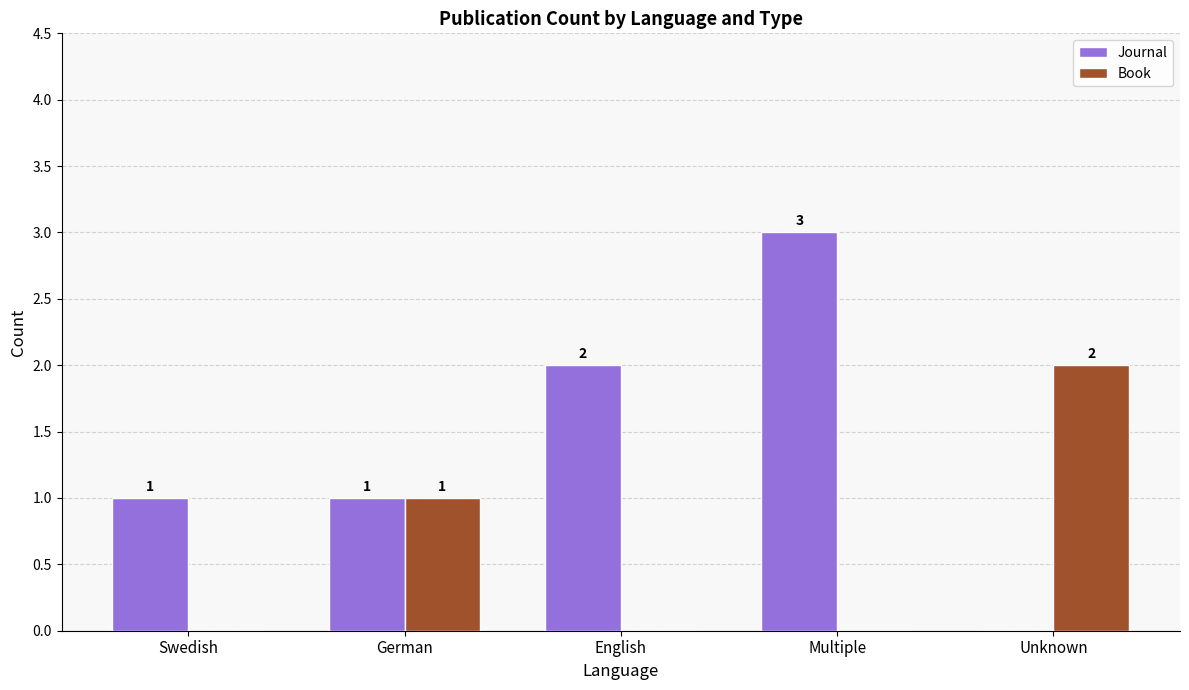

Is the value of Journal at Multiple greater than the value of Book at German?

Yes